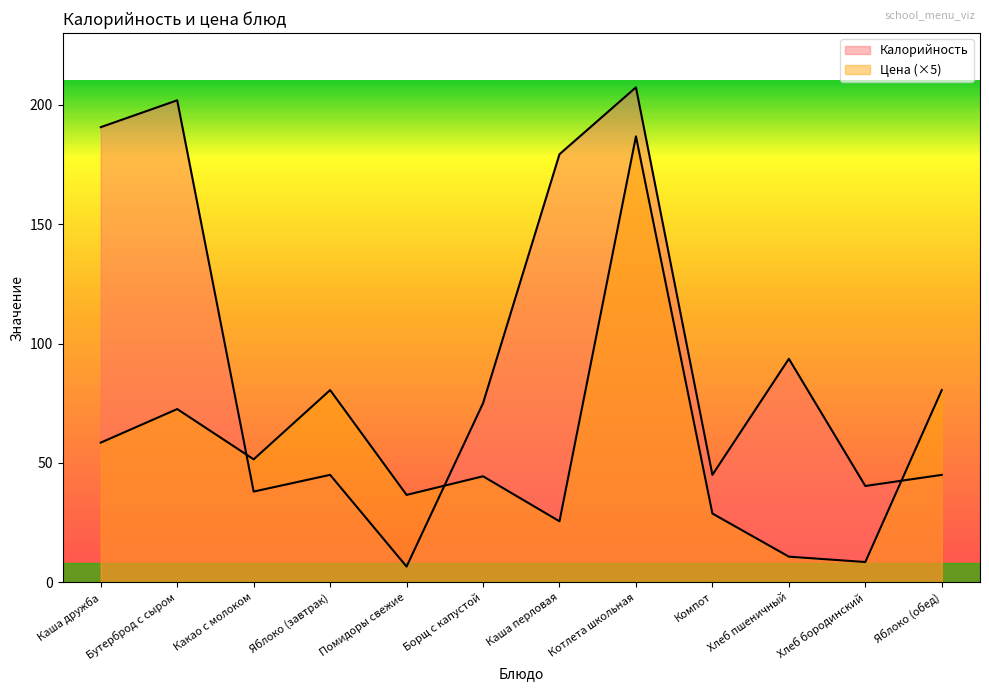

Reading left to right, what are all the values shown in this chart?

Калорийность: Каша дружба=190.6	Бутерброд с сыром=201.8	Какао с молоком=38.0	Яблоко (завтрак)=45.0	Помидоры свежие=6.6	Борщ с капустой=75.0	Каша перловая=179.3	Котлета школьная=207.3	Компот=45.0	Хлеб пшеничный=93.6	Хлеб бородинский=40.3	Яблоко (обед)=45.0
Цена: Каша дружба=58.5	Бутерброд с сыром=72.5	Какао с молоком=51.5	Яблоко (завтрак)=80.5	Помидоры свежие=36.6	Борщ с капустой=44.4	Каша перловая=25.6	Котлета школьная=186.8	Компот=28.8	Хлеб пшеничный=10.8	Хлеб бородинский=8.5	Яблоко (обед)=80.5